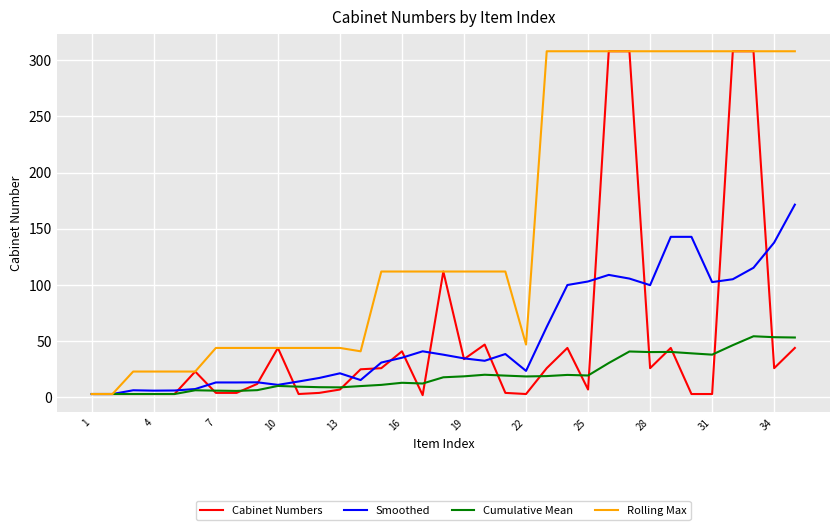

Which series has the largest range (max minus min)?

Cabinet Numbers